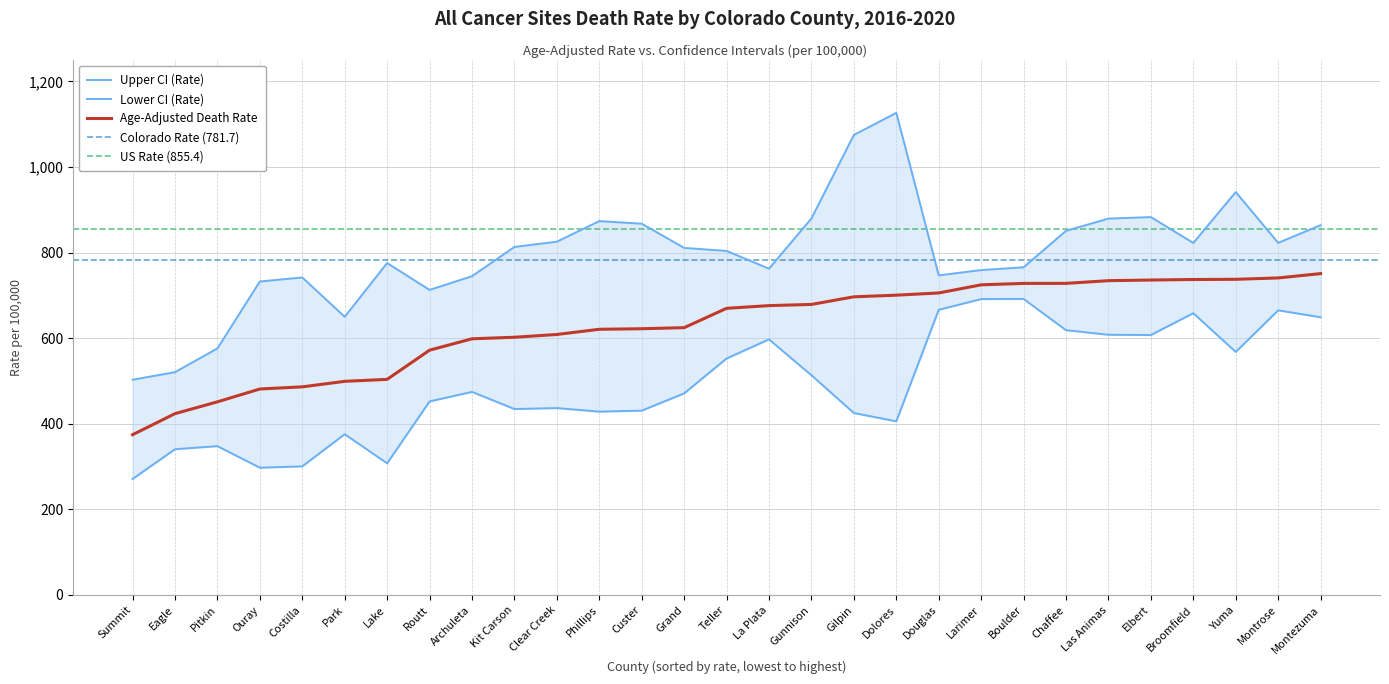

What is the maximum value for Lower CI (Rate)?

691.7